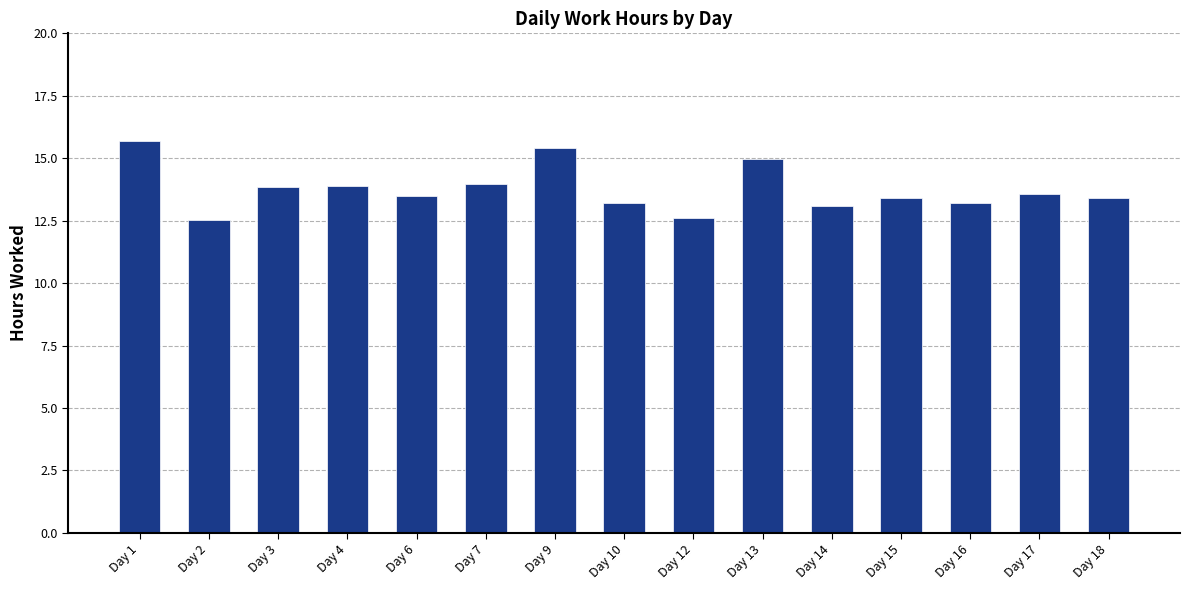

What is the value of the 6th bar from the left?

14.0